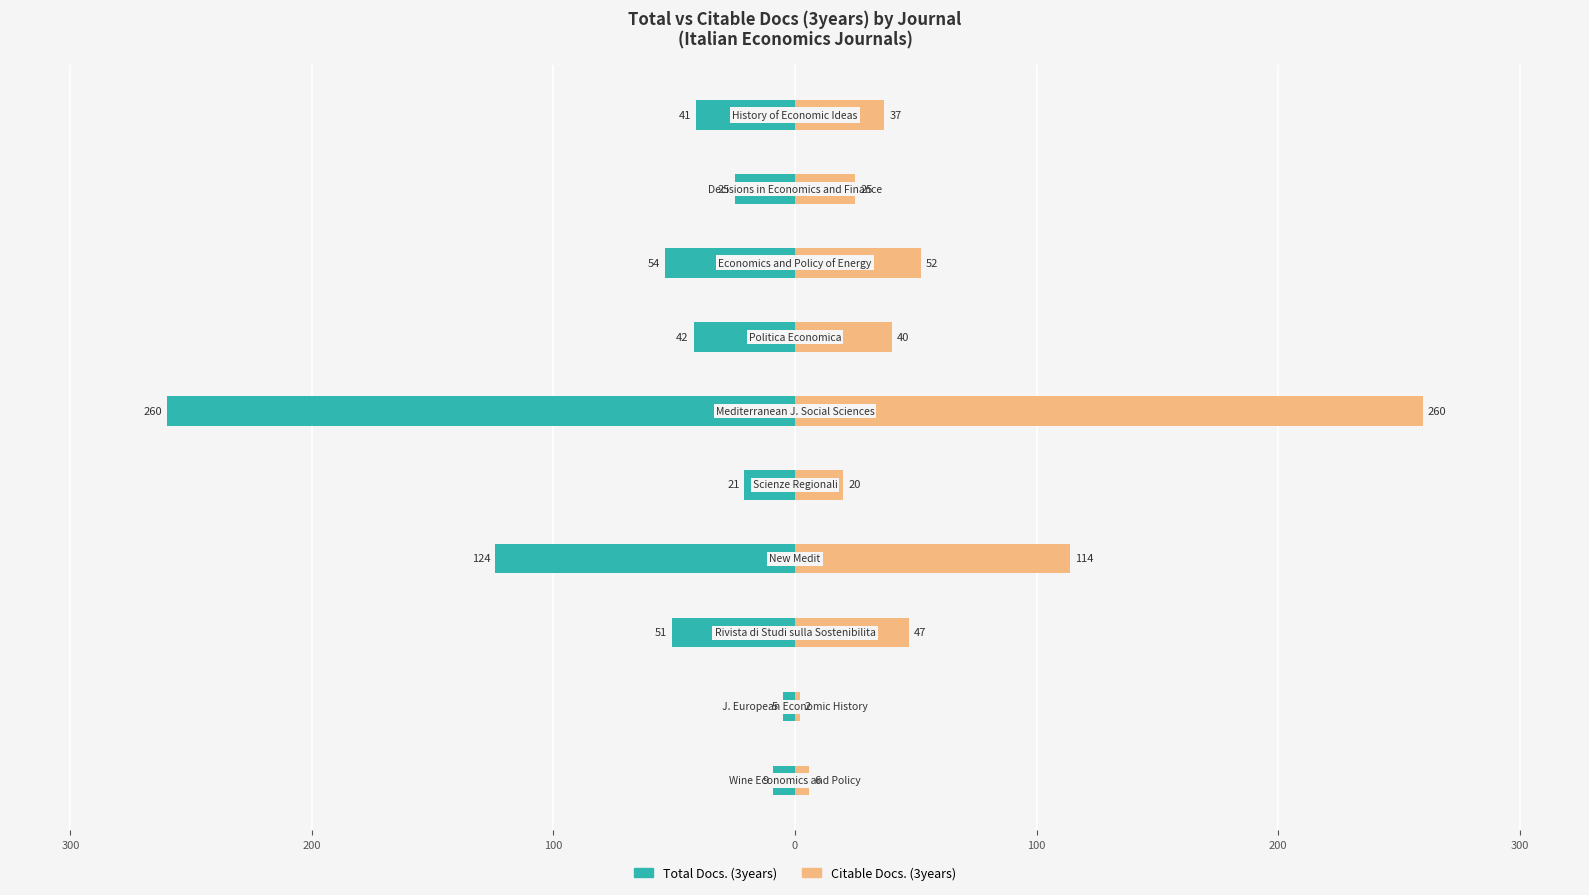

Reading right to left, list all the values displayed in this chart.

Total Docs. (3years): -41	-25	-54	-42	-260	-21	-124	-51	-5	-9
Citable Docs. (3years): 37	25	52	40	260	20	114	47	2	6